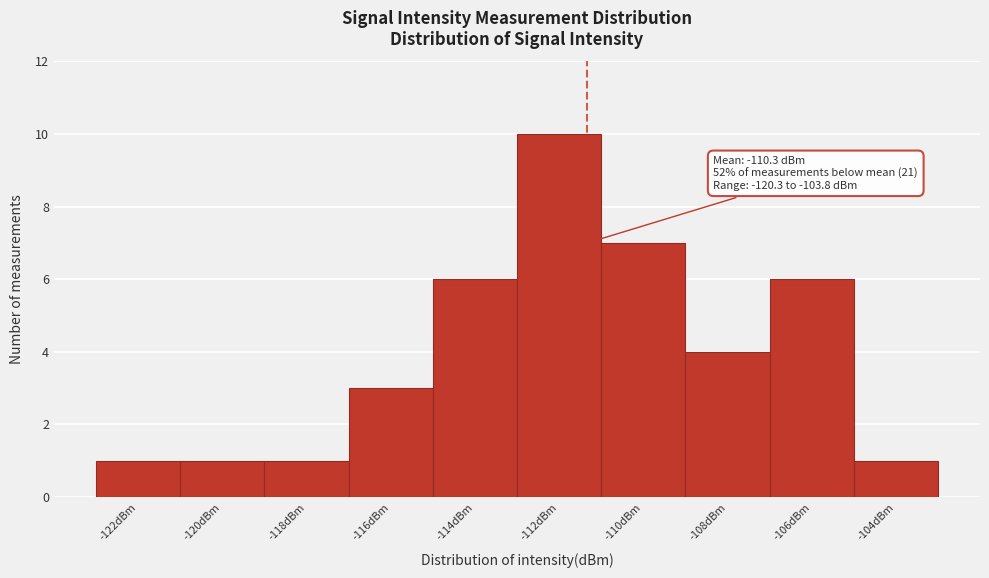

Reading left to right, transcribe all the data shown in this chart.

-122dBm=1	-120dBm=1	-118dBm=1	-116dBm=3	-114dBm=6	-112dBm=10	-110dBm=7	-108dBm=4	-106dBm=6	-104dBm=1